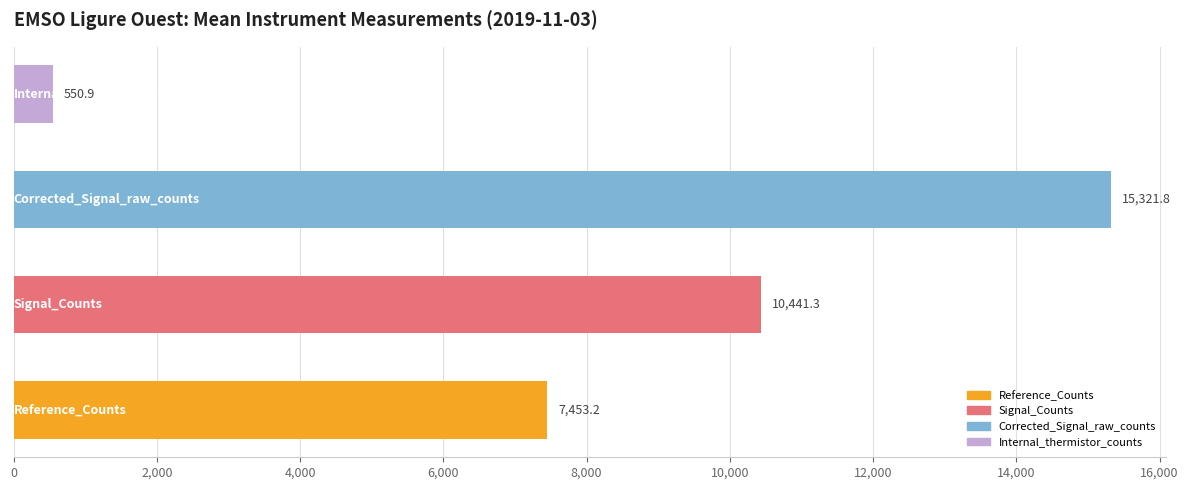

How many series are shown in this chart?

1